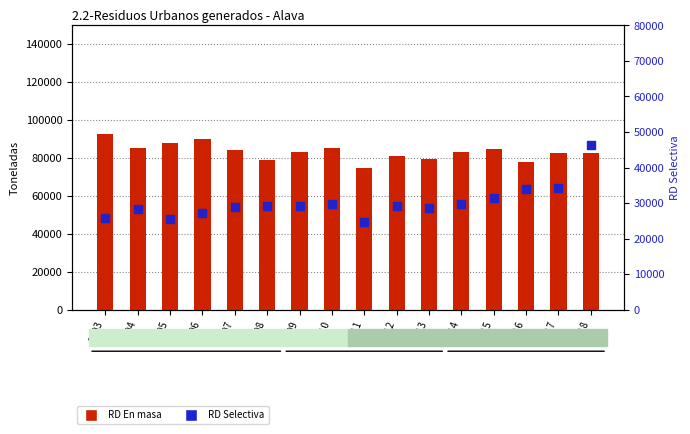

Which series has the largest total across all categories?

RD En masa